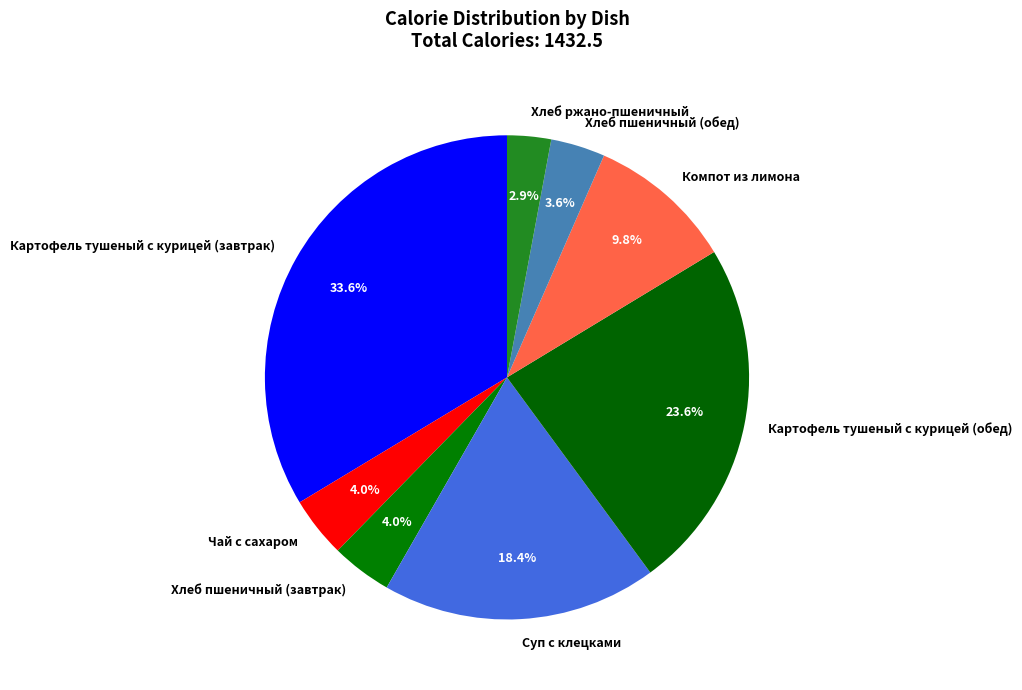

To the nearest percent, what portion does Картофель тушеный с курицей (обед) represent?

24%